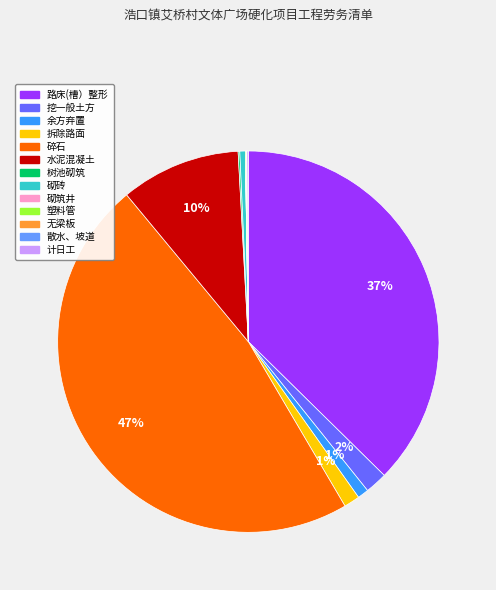

Does 拆除路面 represent more than half of the total?

No